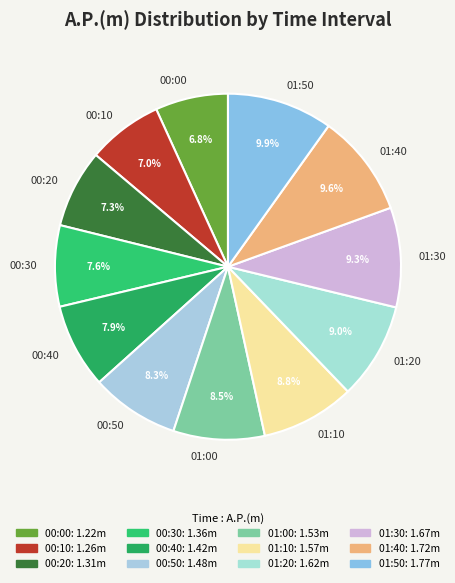

Count the number of slices in the pie.

12